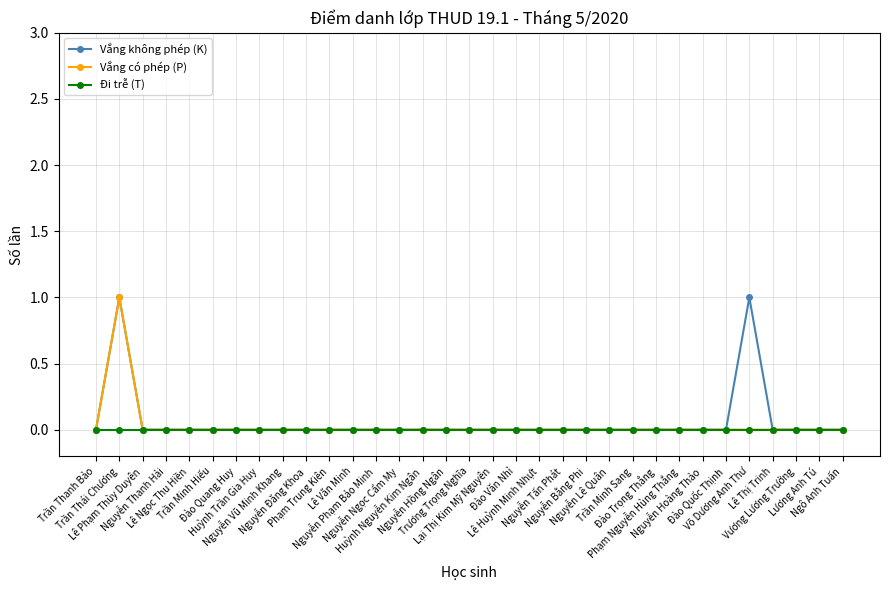

What are all the series names shown in the legend?

Vắng không phép (K), Vắng có phép (P), Đi trễ (T)